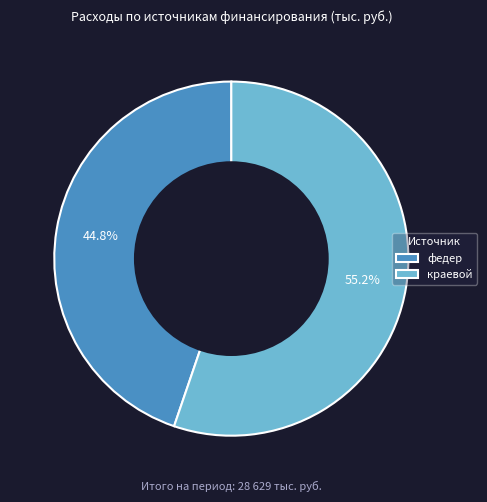

Is the sum of федер and краевой greater than half?

Yes